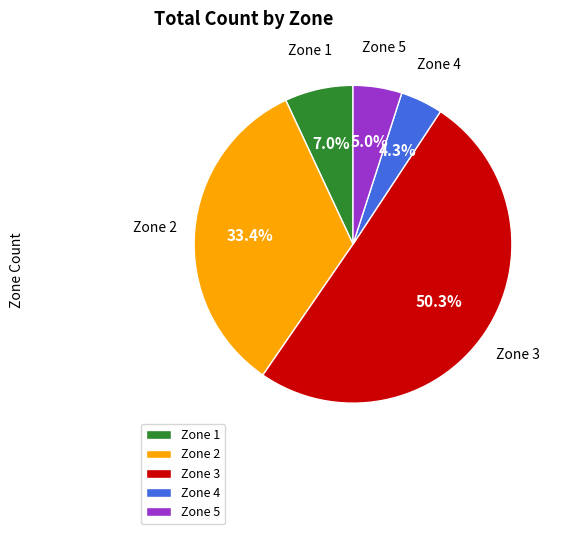

Does Zone 1 represent more than half of the total?

No